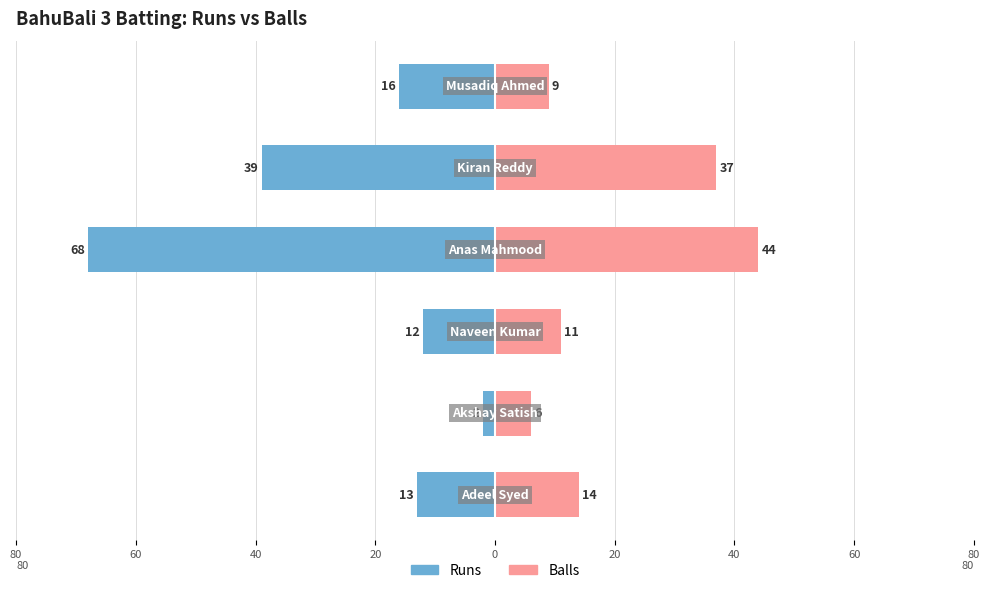

Which series changed the most between 40 and 20?

Runs